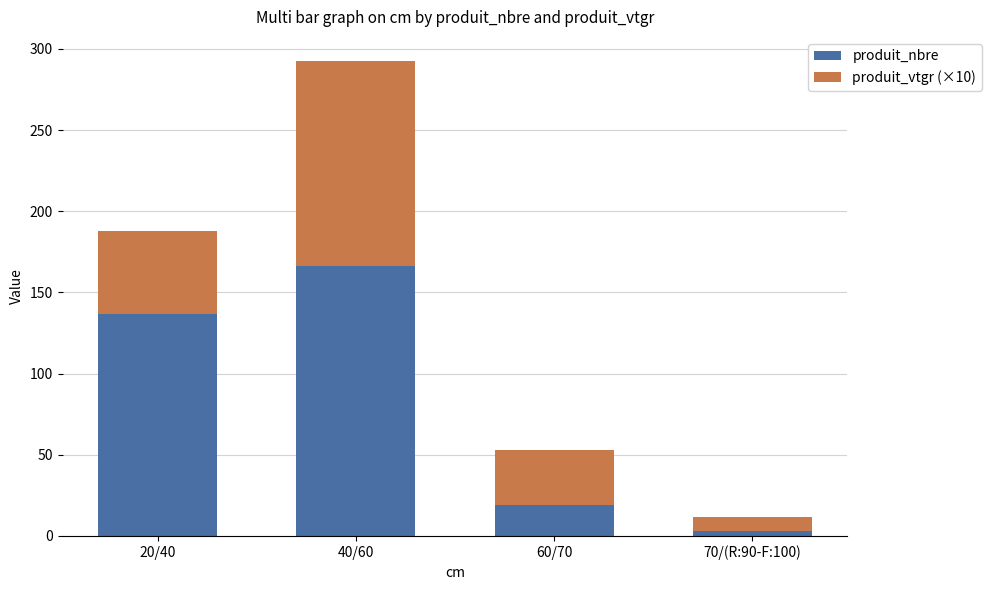

At which label does produit_nbre reach its peak?

40/60